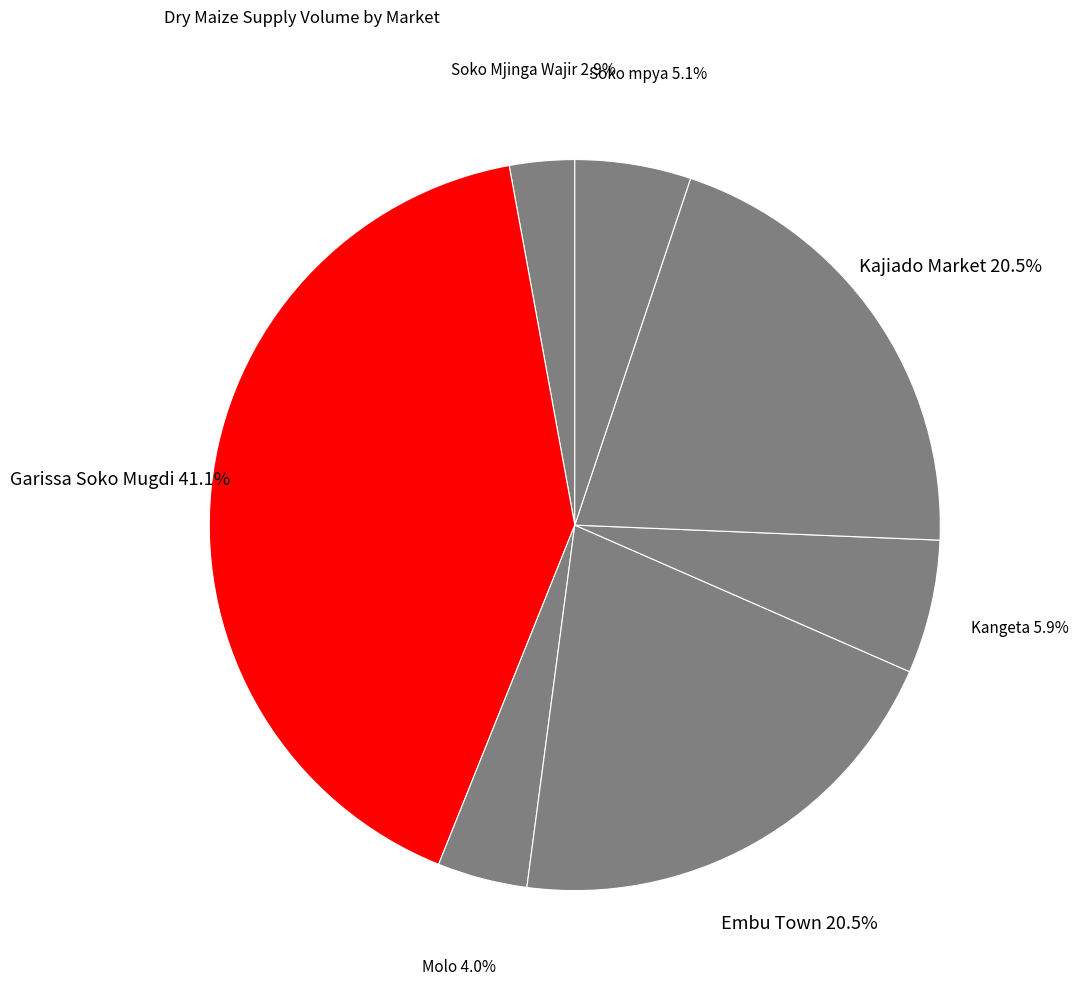

Is Embu Town the majority of the pie?

No